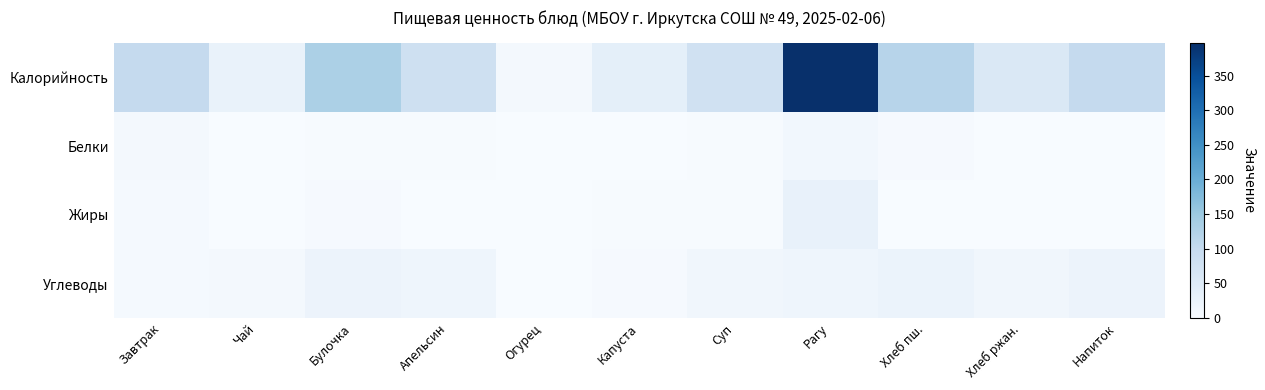

At which category is the sum across all series the highest?

Рагу